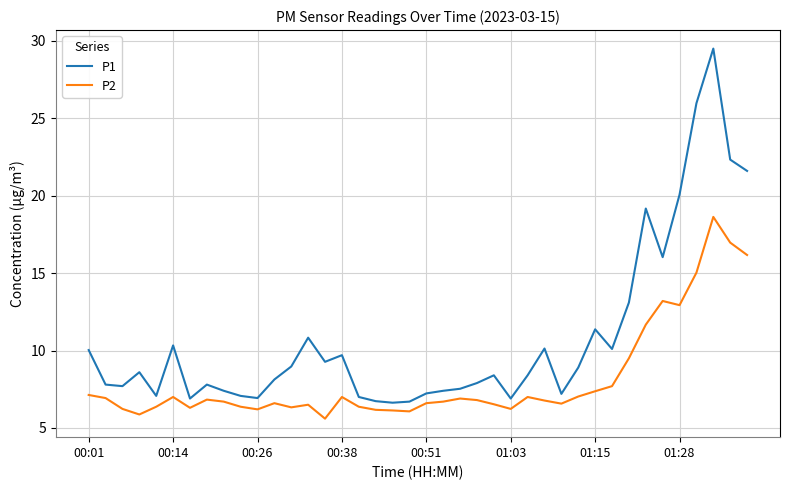

Which series has the largest total across all categories?

P1